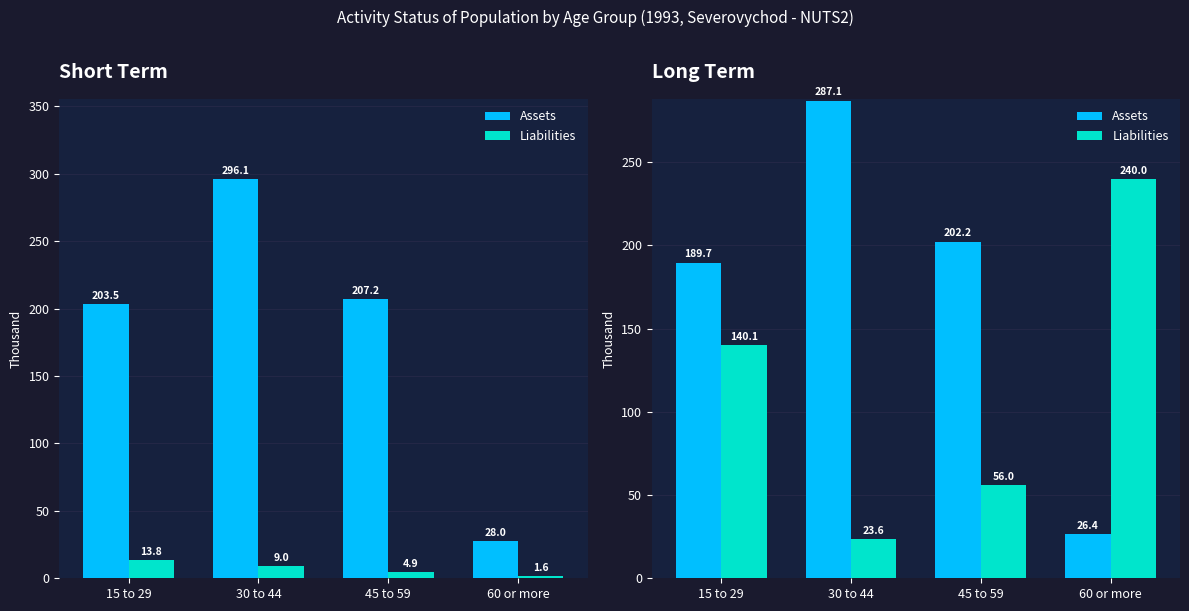

Count the number of data series in this chart.

2